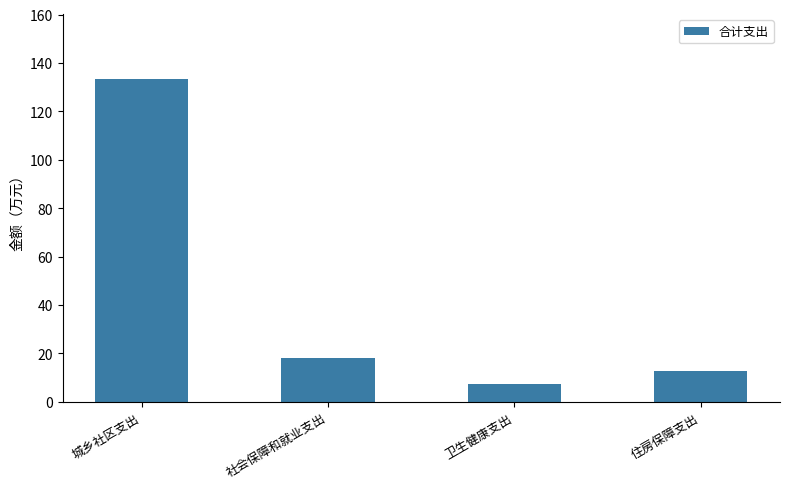

Rank the categories by value from highest to lowest.

城乡社区支出, 社会保障和就业支出, 住房保障支出, 卫生健康支出